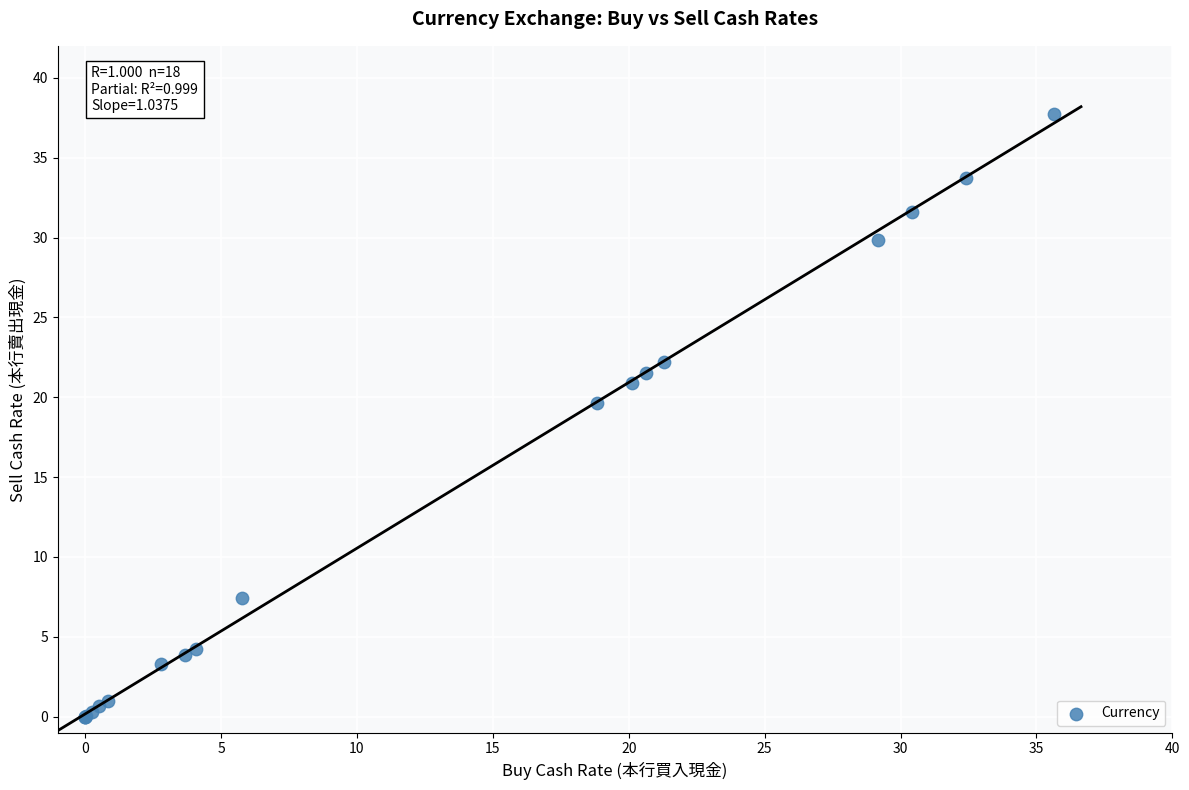

What Y value in the scatter plot is closest to 18?

19.7